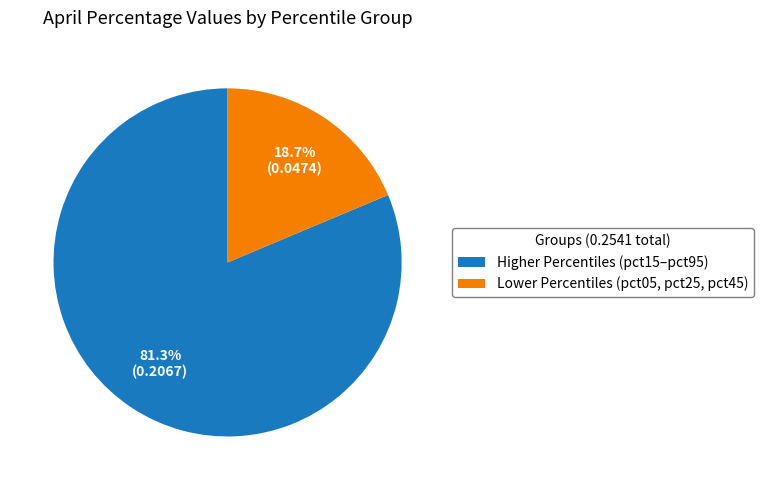

Between Lower Percentiles (pct05, pct25, pct45) and Higher Percentiles (pct15–pct95), which is larger?

Higher Percentiles (pct15–pct95)